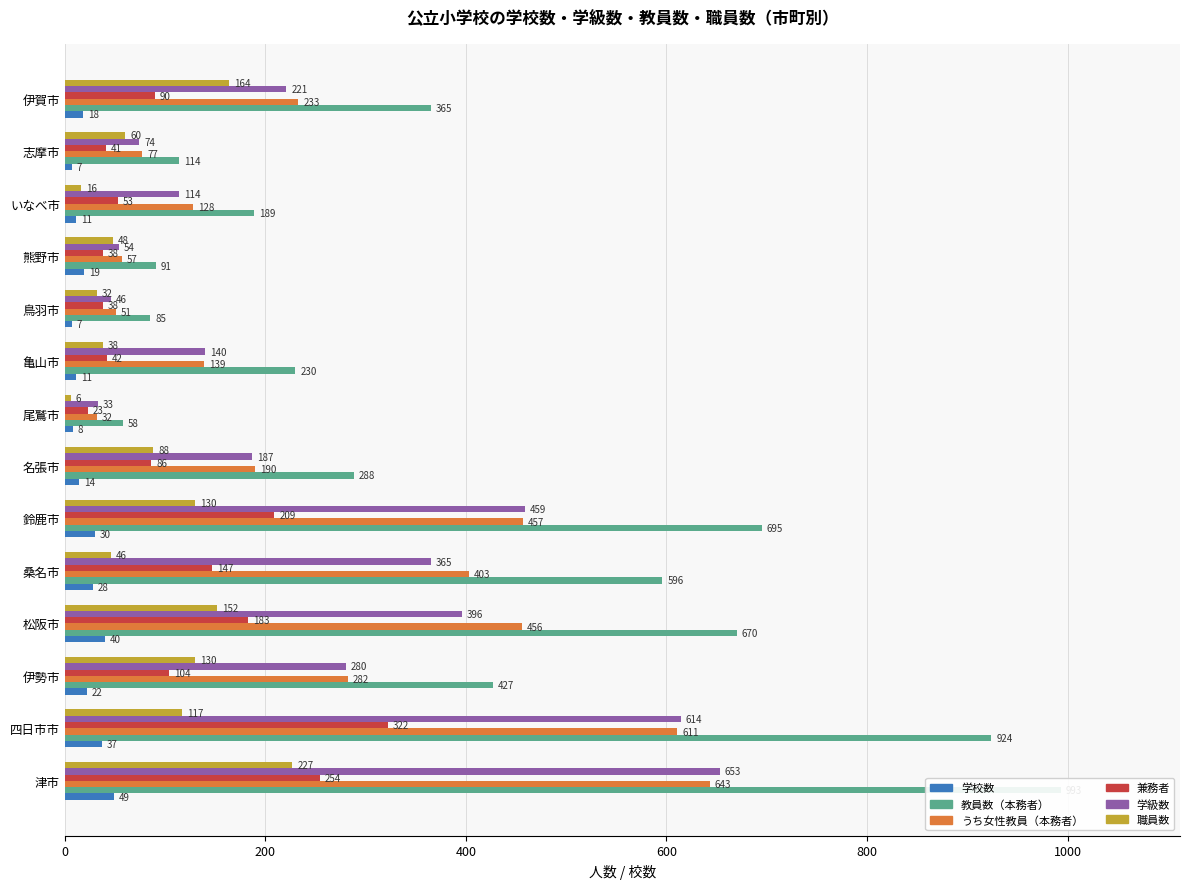

Does the chart contain stacked bars?

No